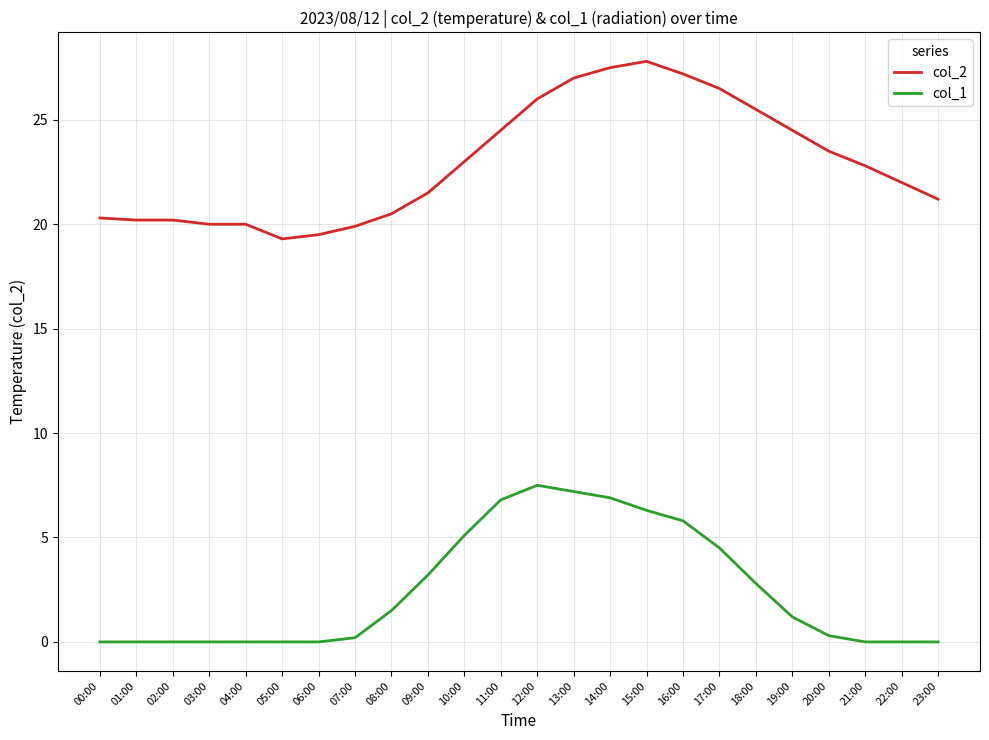

What is the maximum value for col_1?

7.5